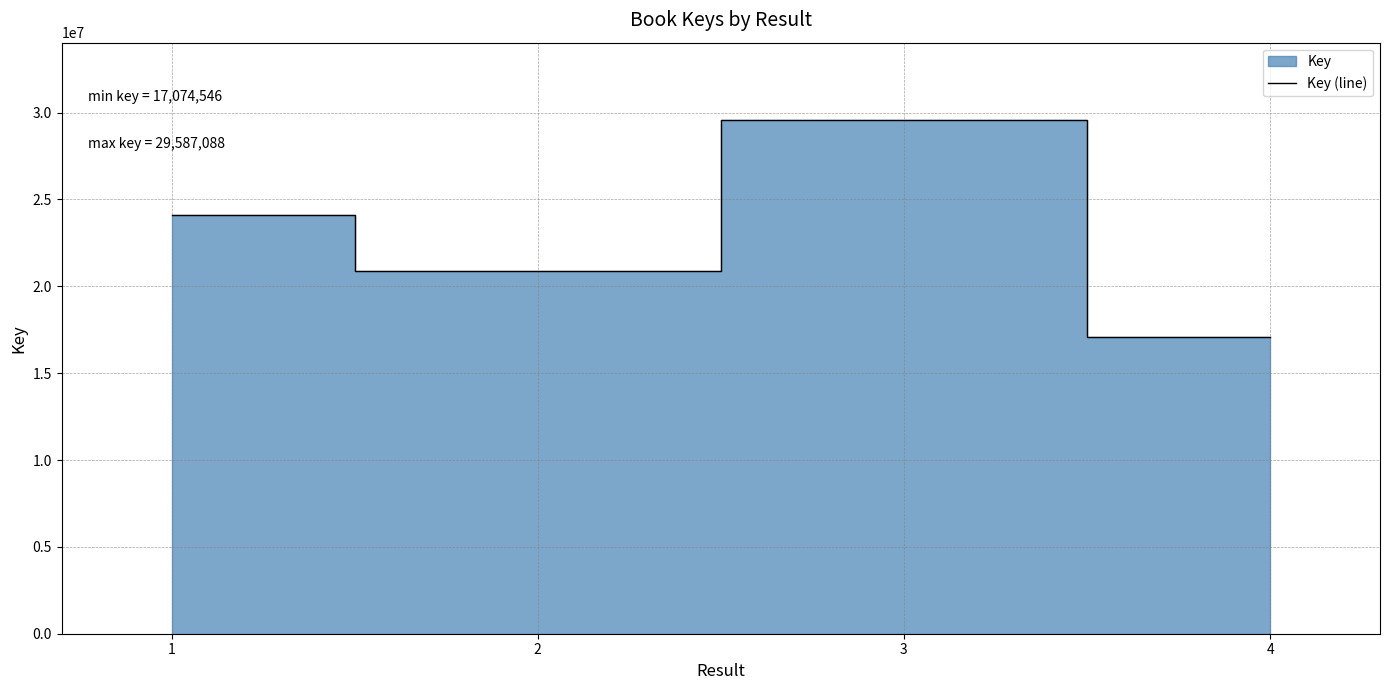

Which category has the lowest value across all series?

4